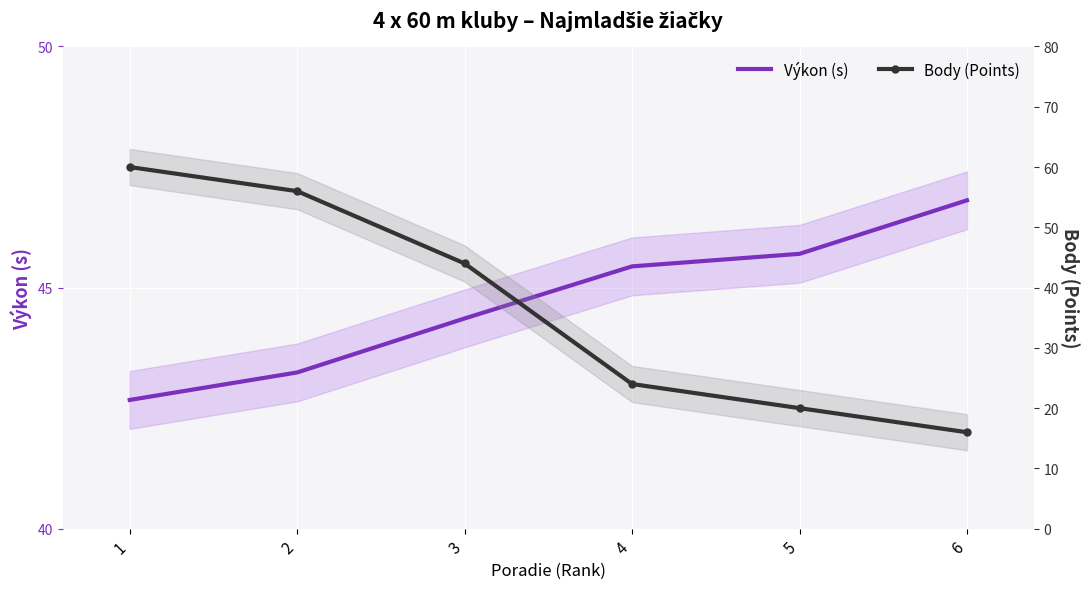

What is the minimum value shown in the chart?

16.0